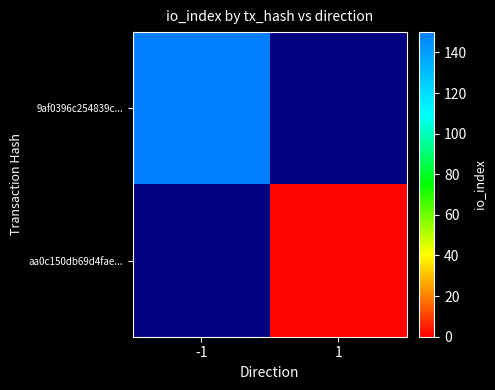

At -1, list the series in order from largest to smallest.

9af0396c254839c..., aa0c150db69d4fae...